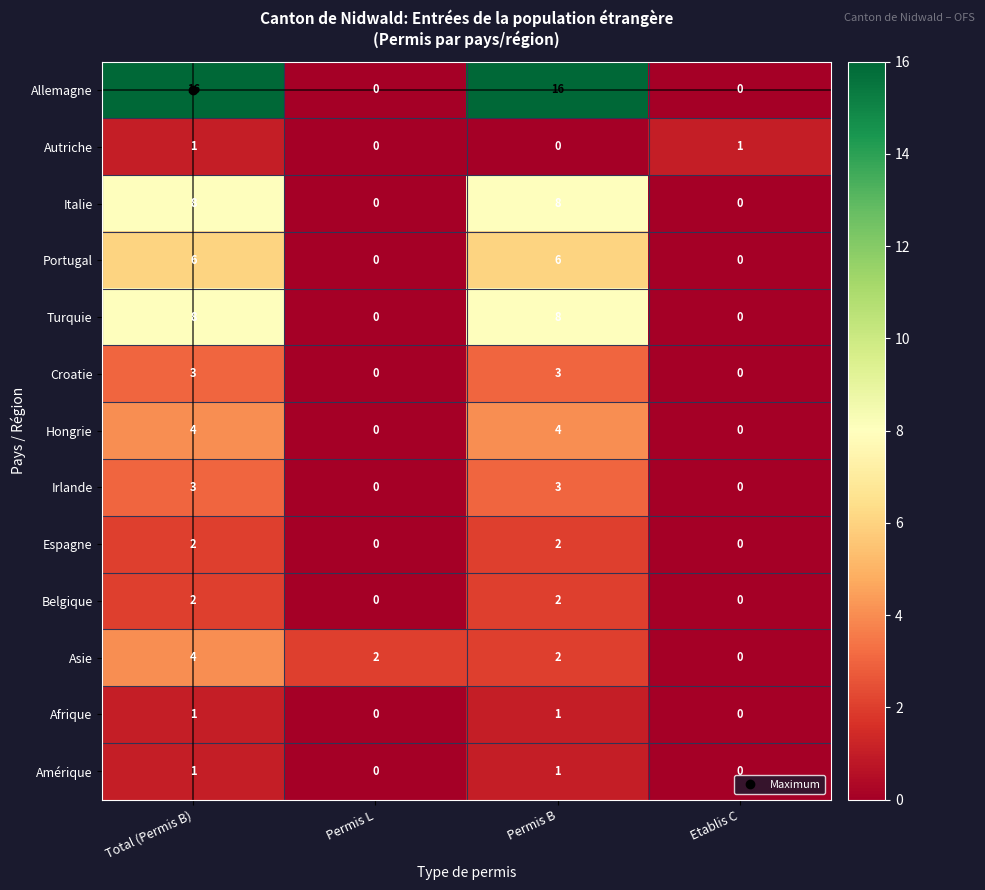

How many distinct data groups are displayed?

13